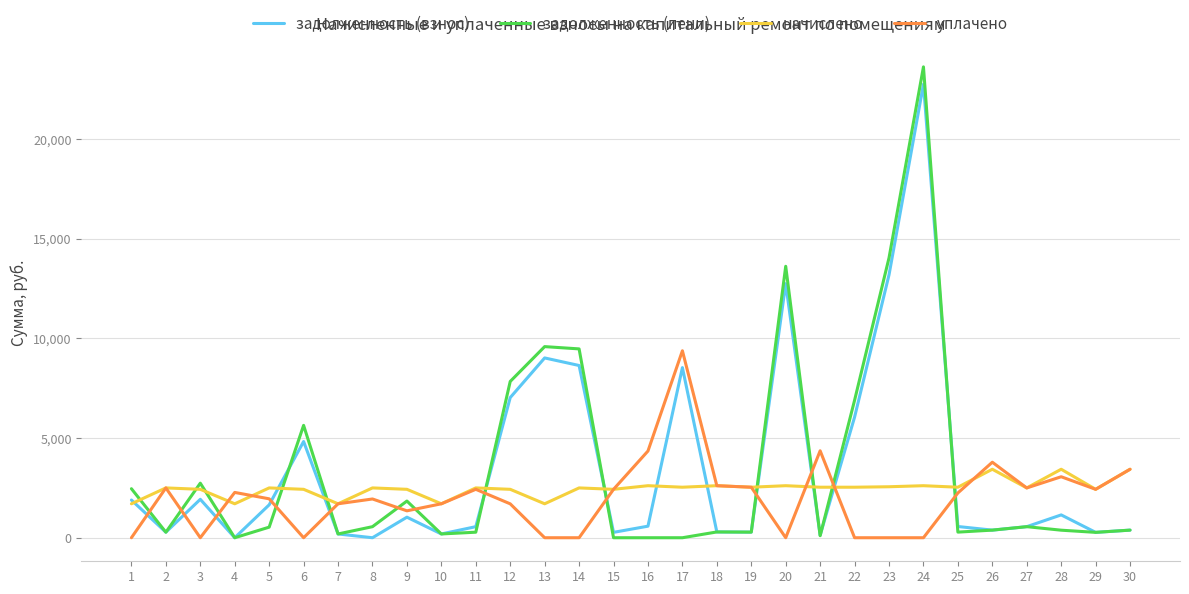

True or false: уплачено has a value of 1702.3 at 10.

True